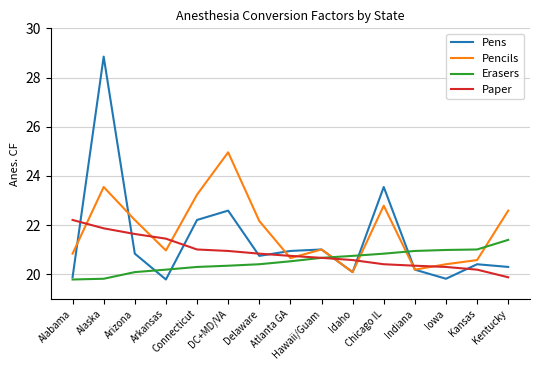

What is the lowest value of the Pencils series?

20.1